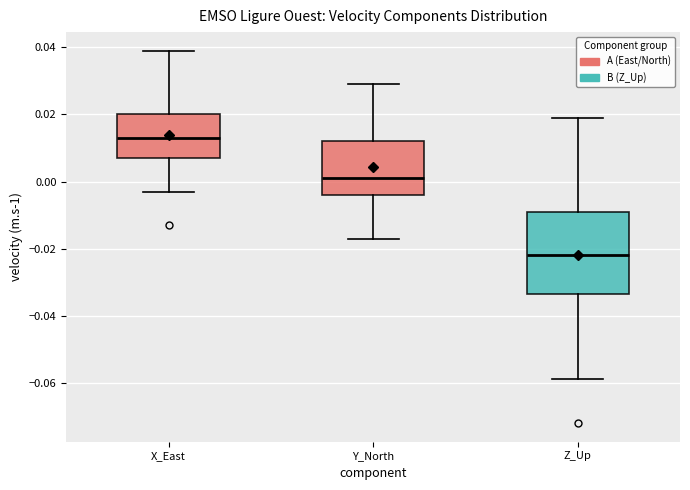

Comparing the boxes themselves (not the whiskers), which one is the tallest?

Z_Up